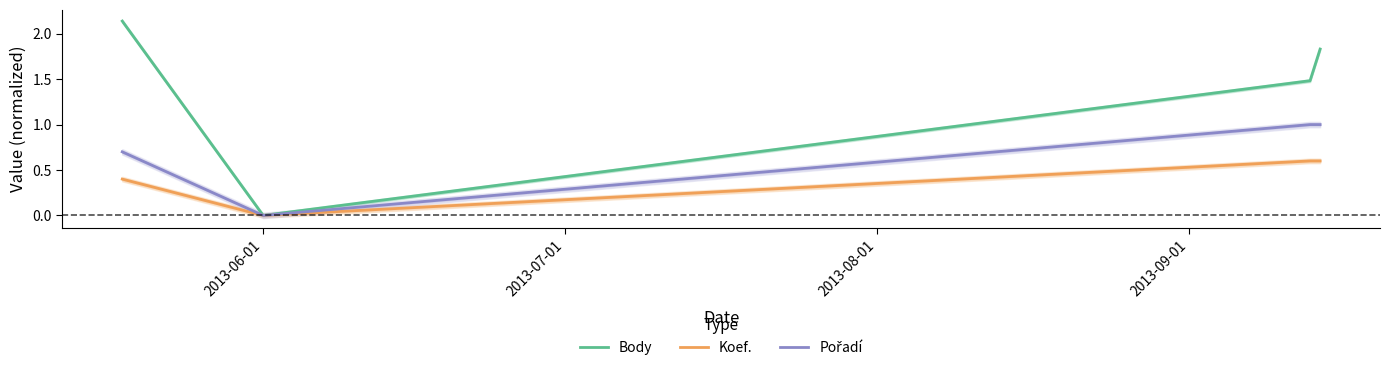

True or false: Body and Koef. cross at least once.

False